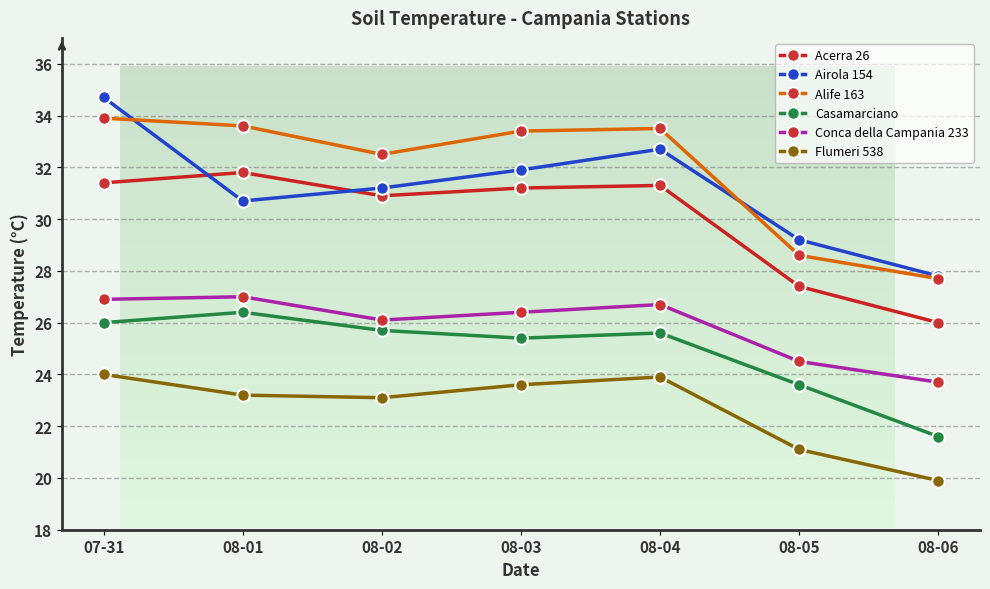

Between 08-01 and 08-02, which series saw the biggest shift?

Alife 163